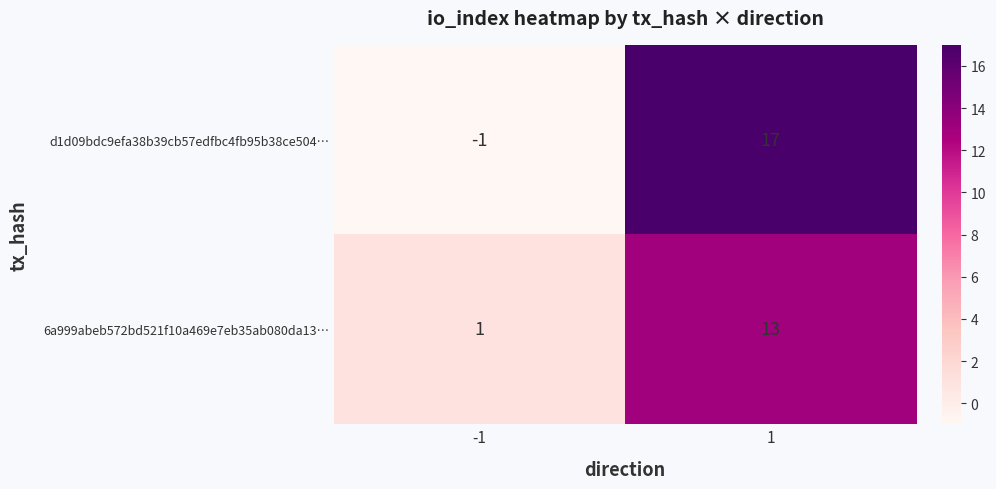

Count the number of data series in this chart.

2